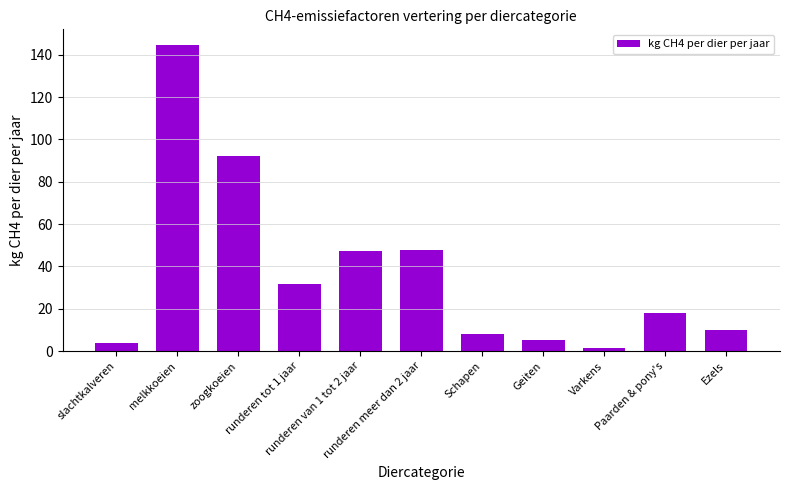

Is it true that the value at melkkoeien is 74.0?

False